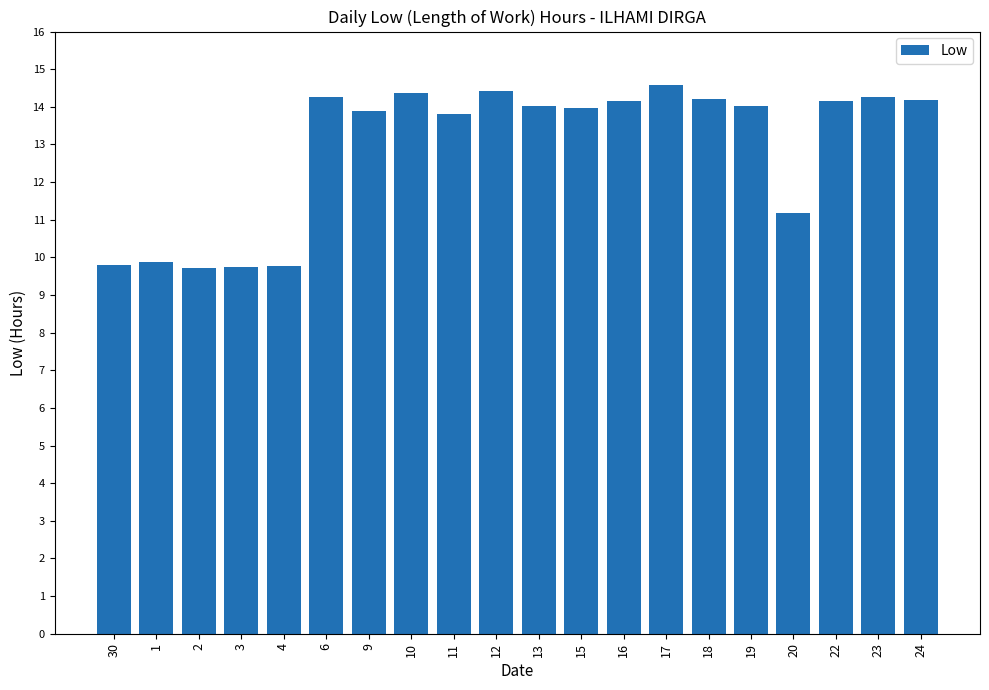

What is the value of the 16th bar from the left?

14.0